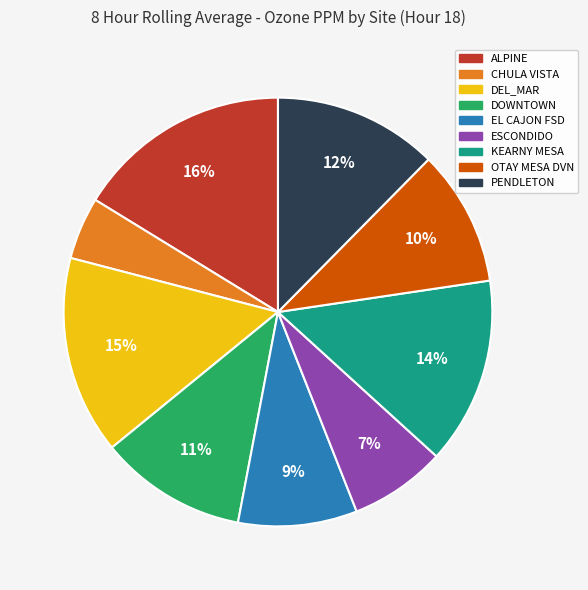

Is the sum of EL CAJON FSD and DEL_MAR greater than half?

No